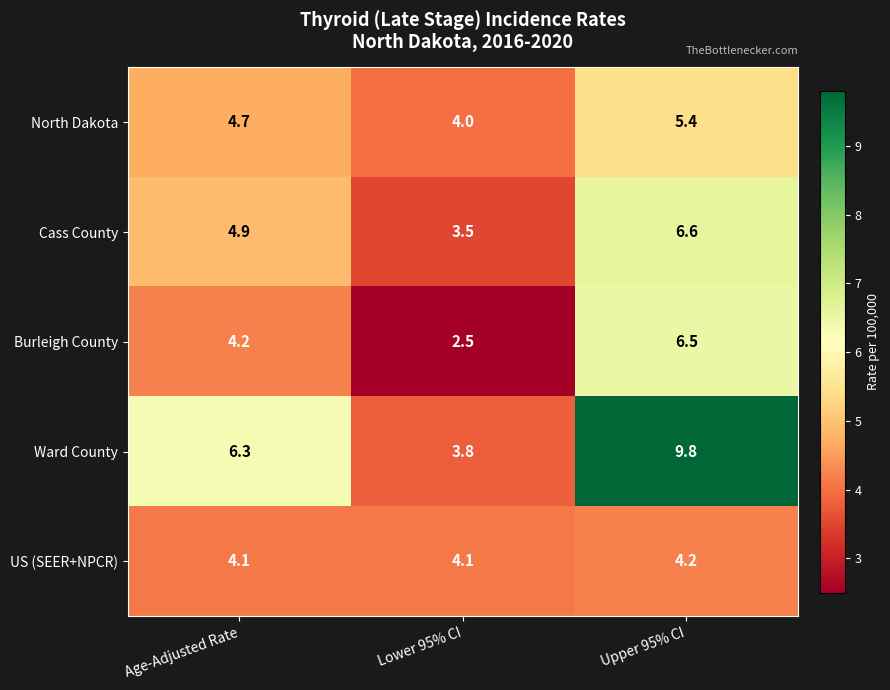

What is the smallest value displayed?

2.5